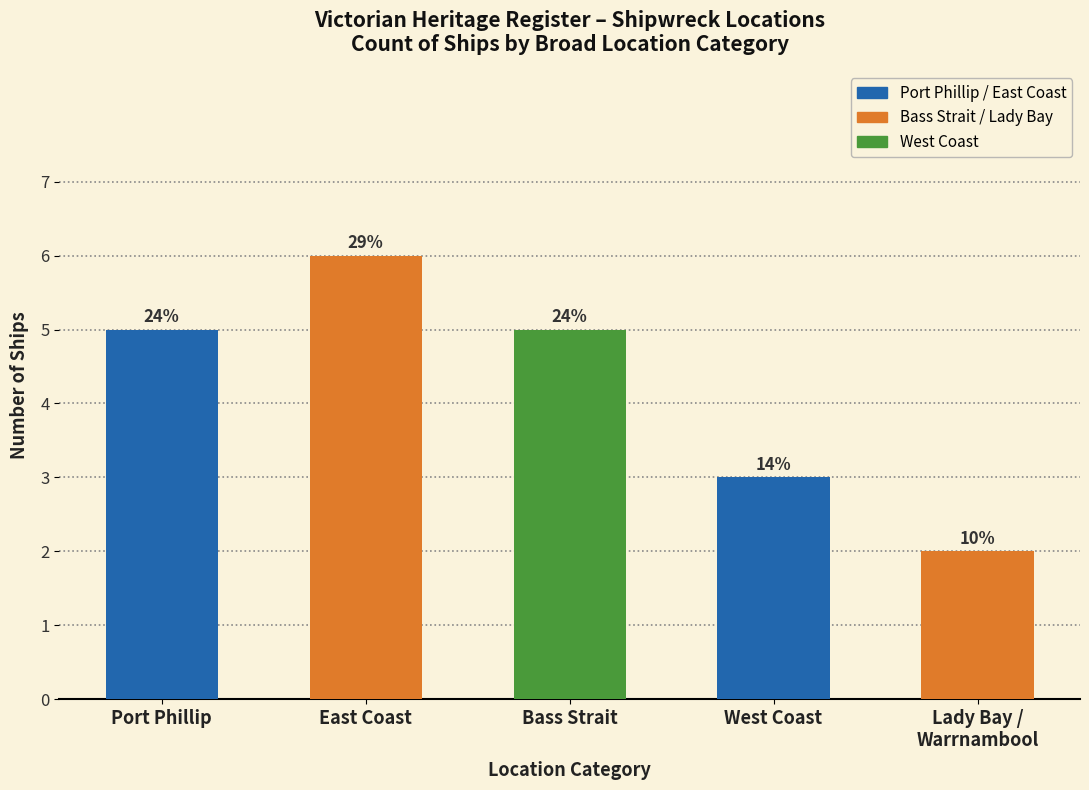

Does the chart contain any negative values?

No